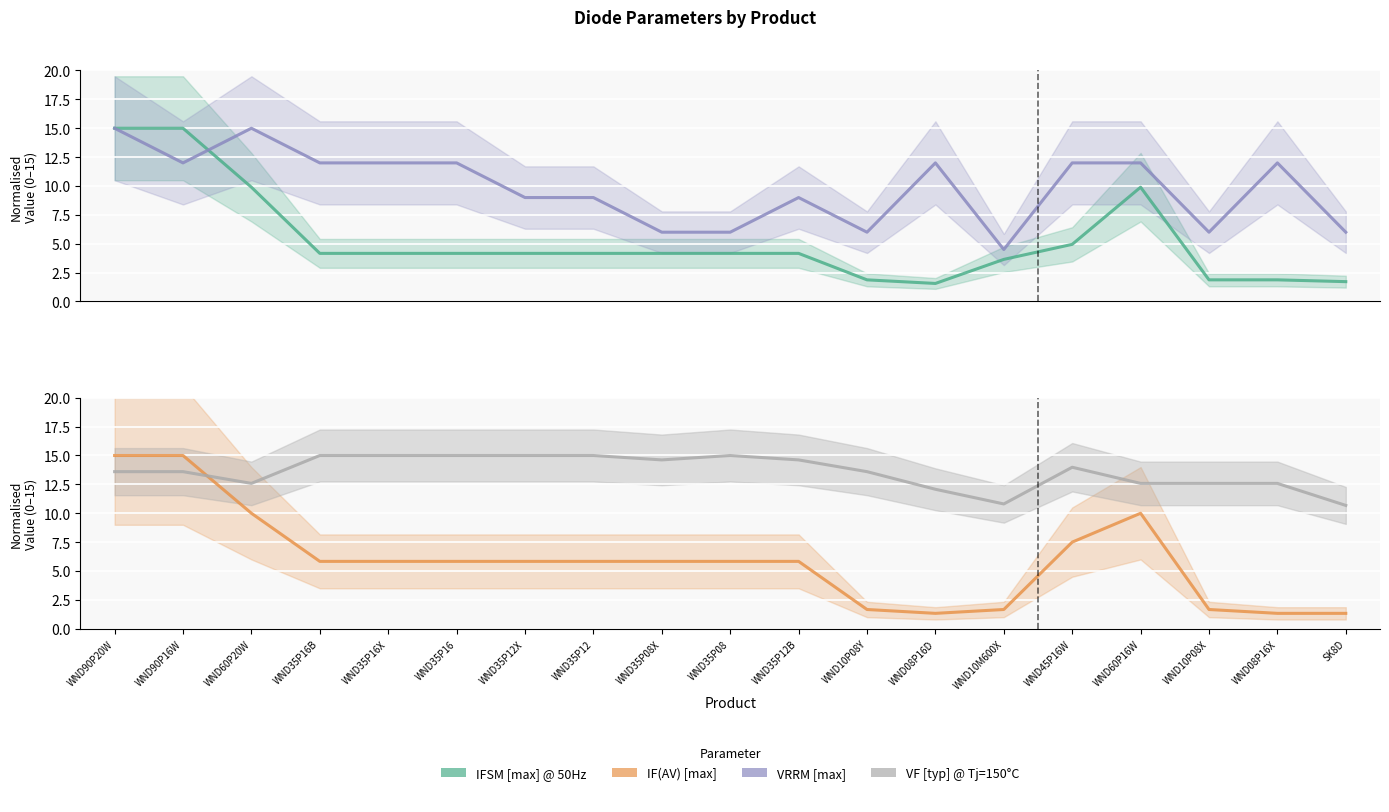

How many distinct data groups are displayed?

4